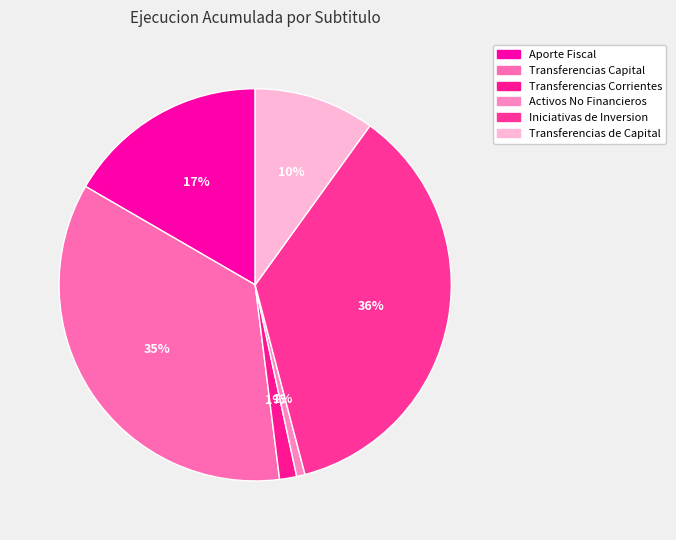

How many segments does this pie chart have?

6